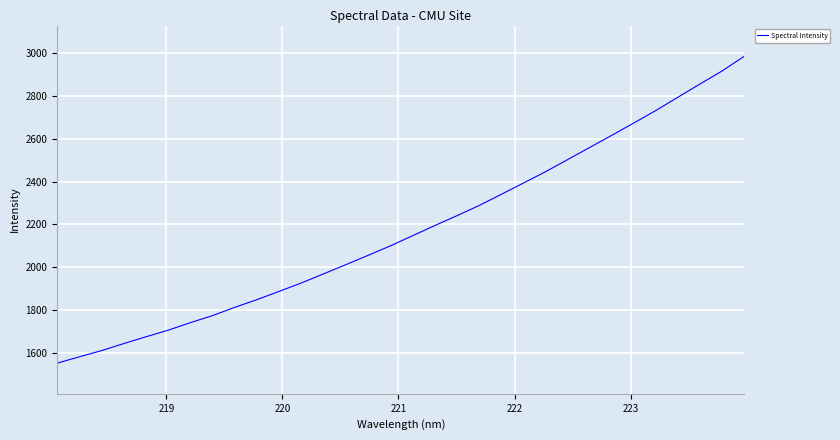

What is the maximum value shown in the chart?

2985.2